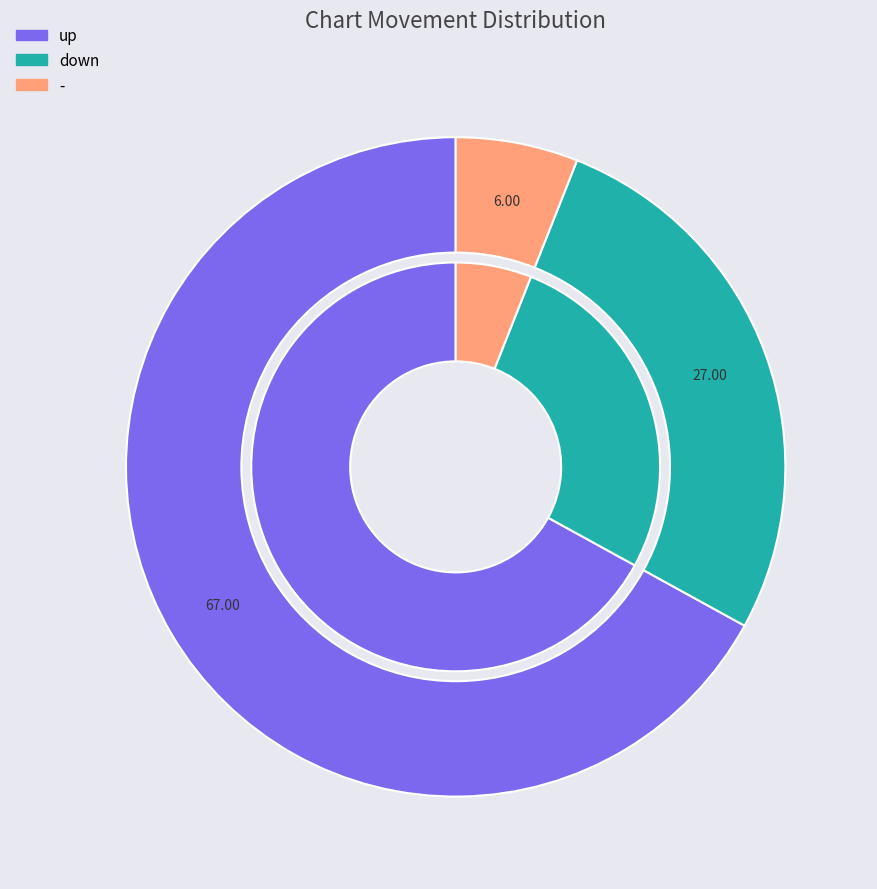

How many segments does this pie chart have?

3